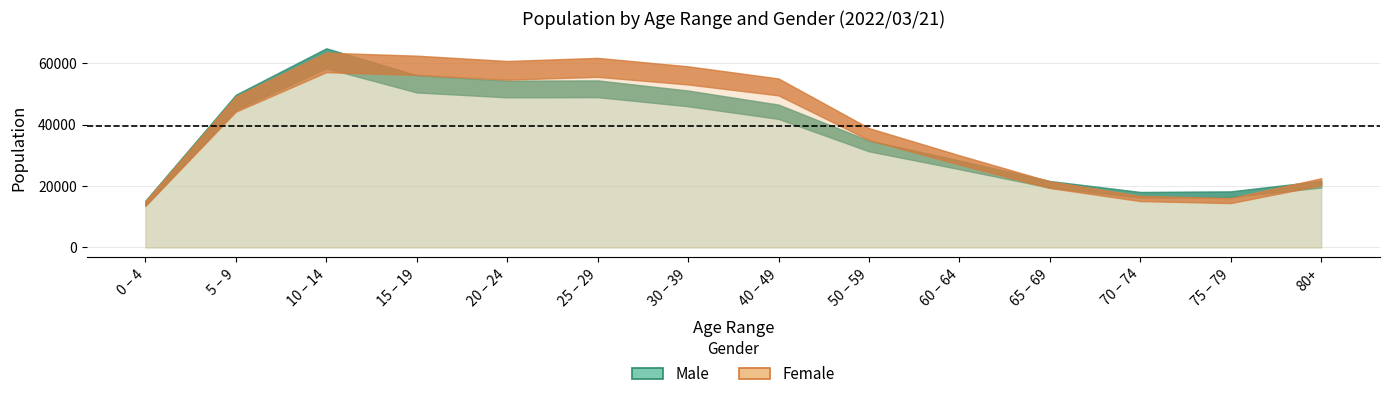

Which category has the highest value across all series?

10 – 14